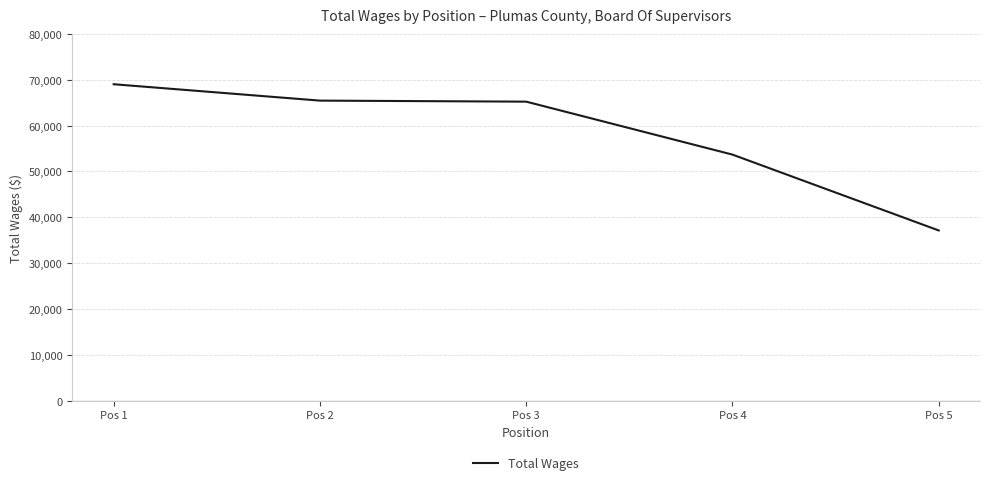

How many categories are shown in the chart?

5